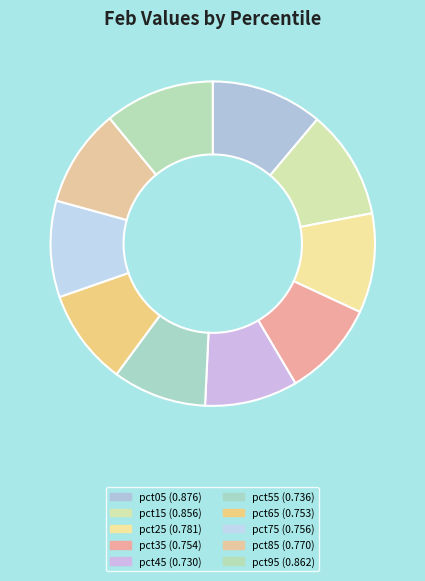

Is there any slice that represents more than half of the pie?

No